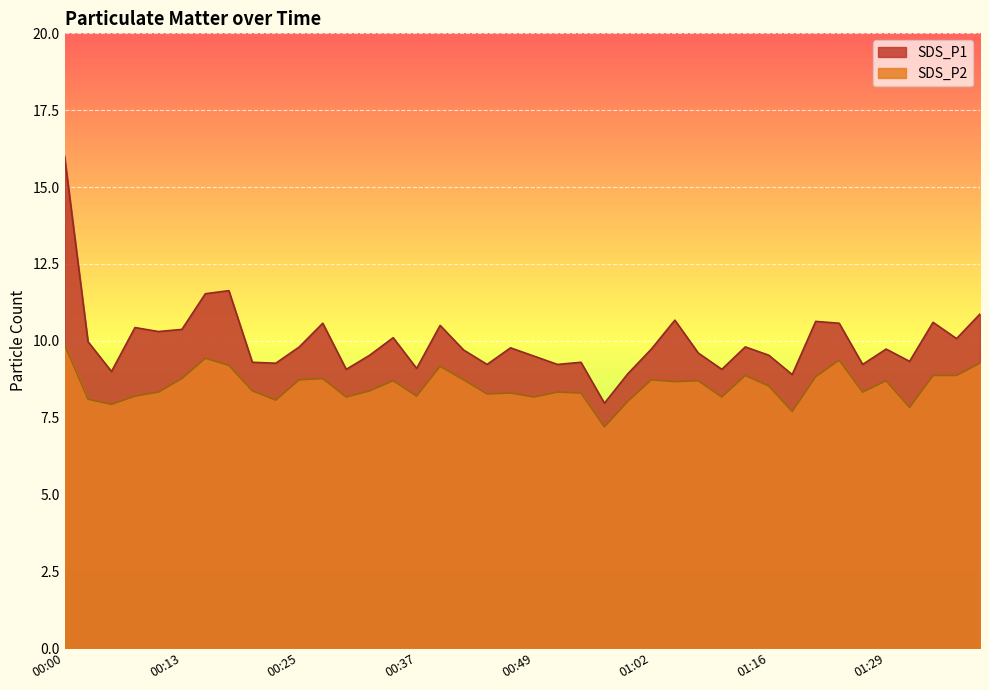

The SDS_P2 series shows 8.7 at 01:29. True or false?

True